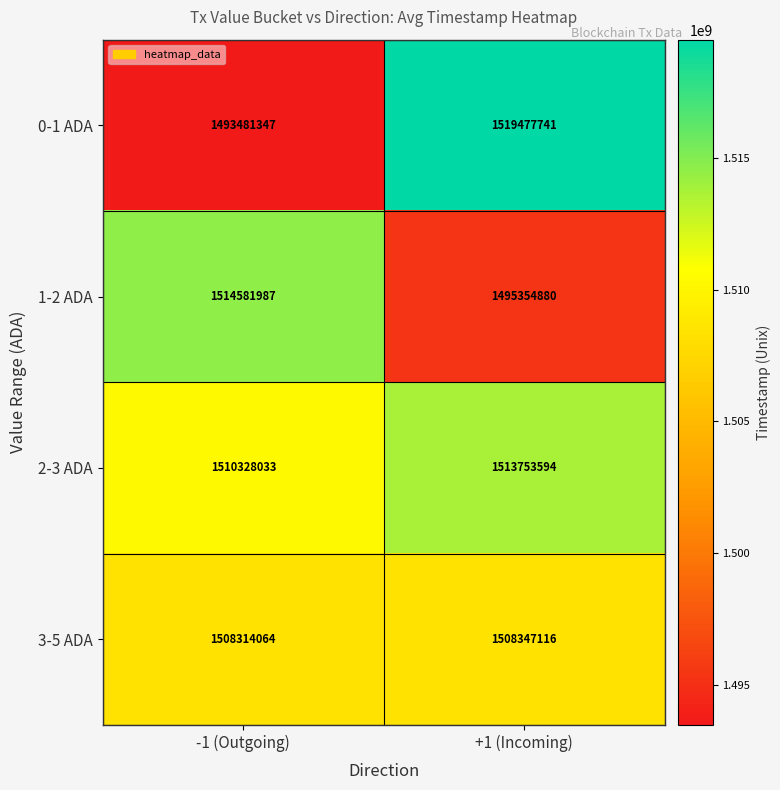

True or false: 2-3 ADA has a value of 818727535 at +1 (Incoming).

False